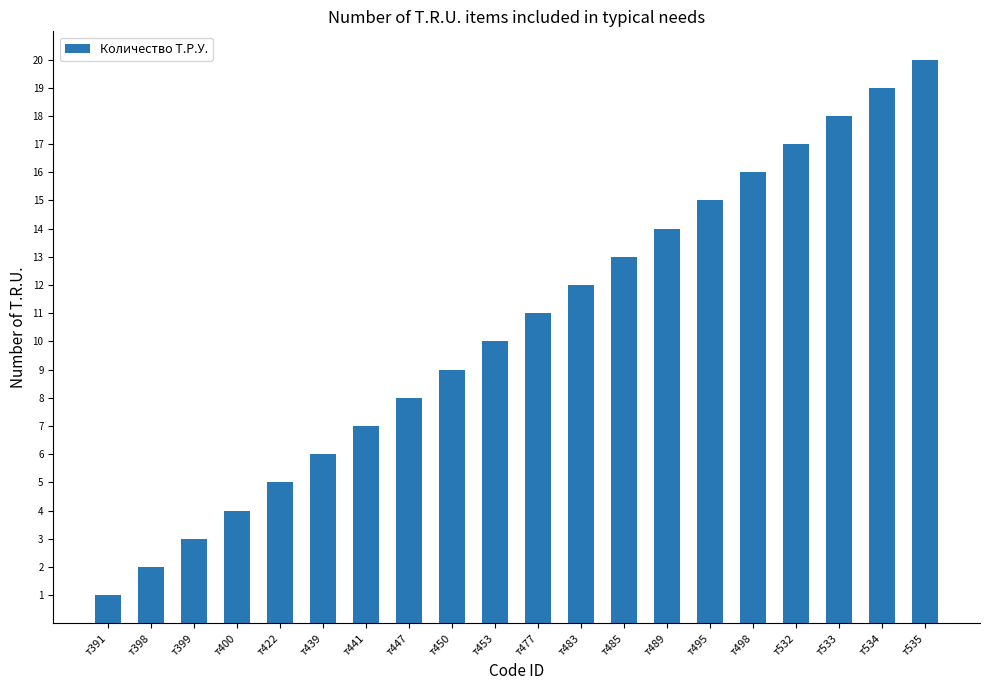

What is the sum of all values?

210